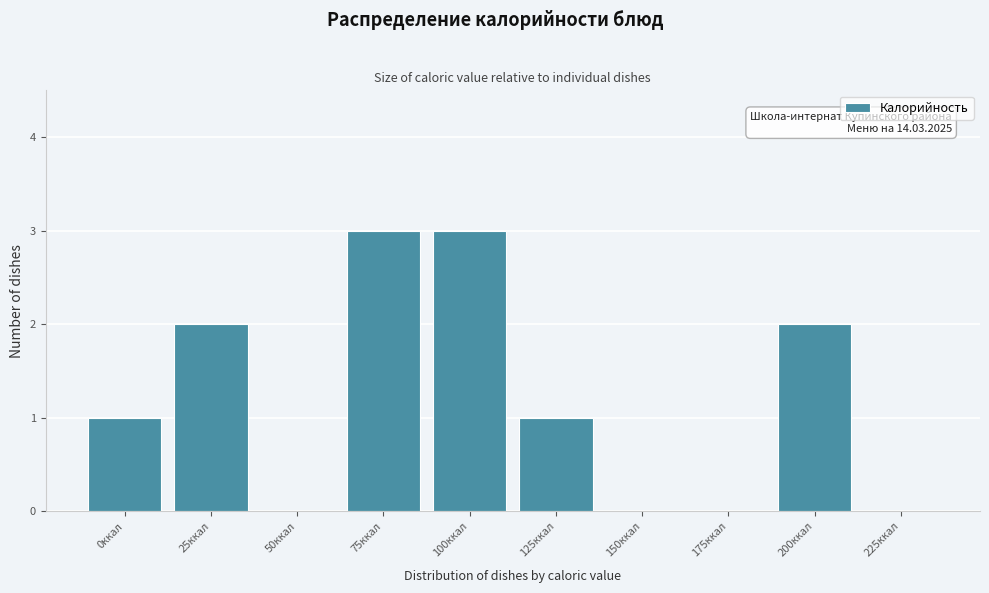

Reading right to left, list all the values displayed in this chart.

225ккал=0	200ккал=2	175ккал=0	150ккал=0	125ккал=1	100ккал=3	75ккал=3	50ккал=0	25ккал=2	0ккал=1